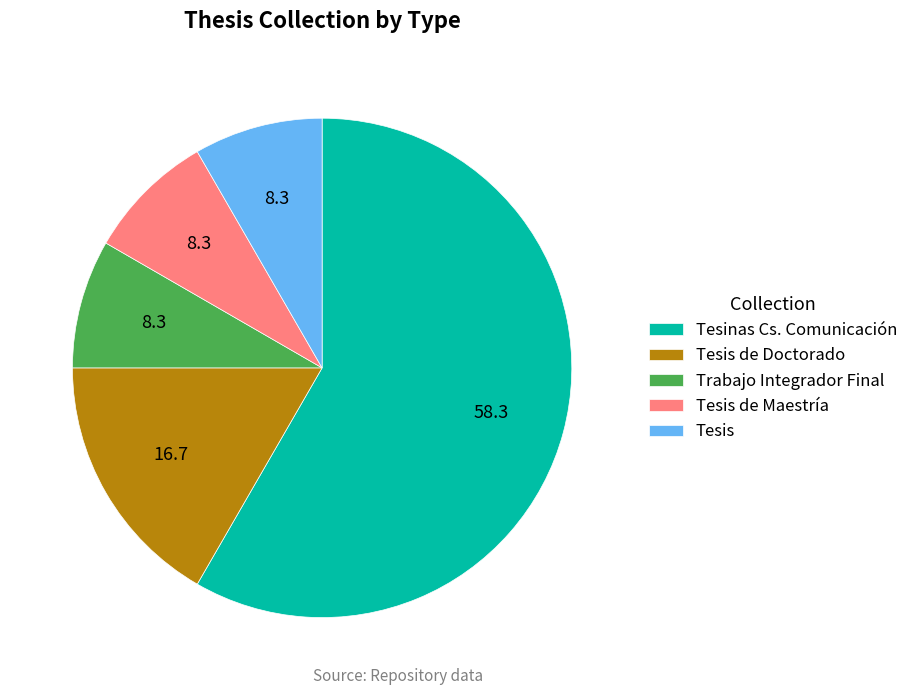

Is the sum of Tesis de Doctorado and Tesis de Maestría greater than half?

No